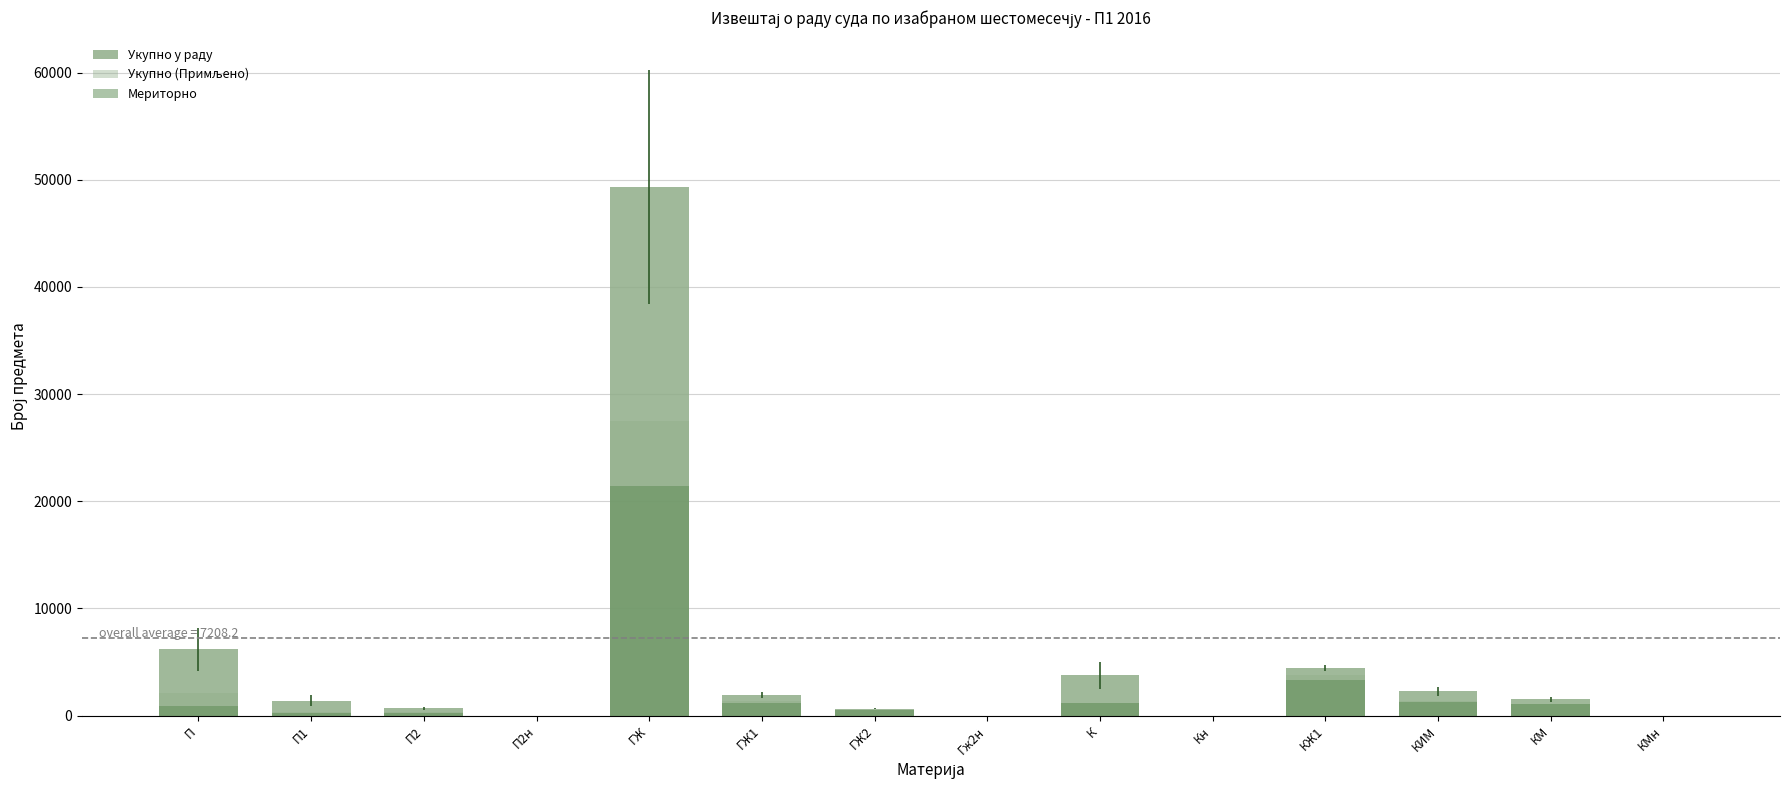

What is the label of the 4th bar from the right?

КЖ1